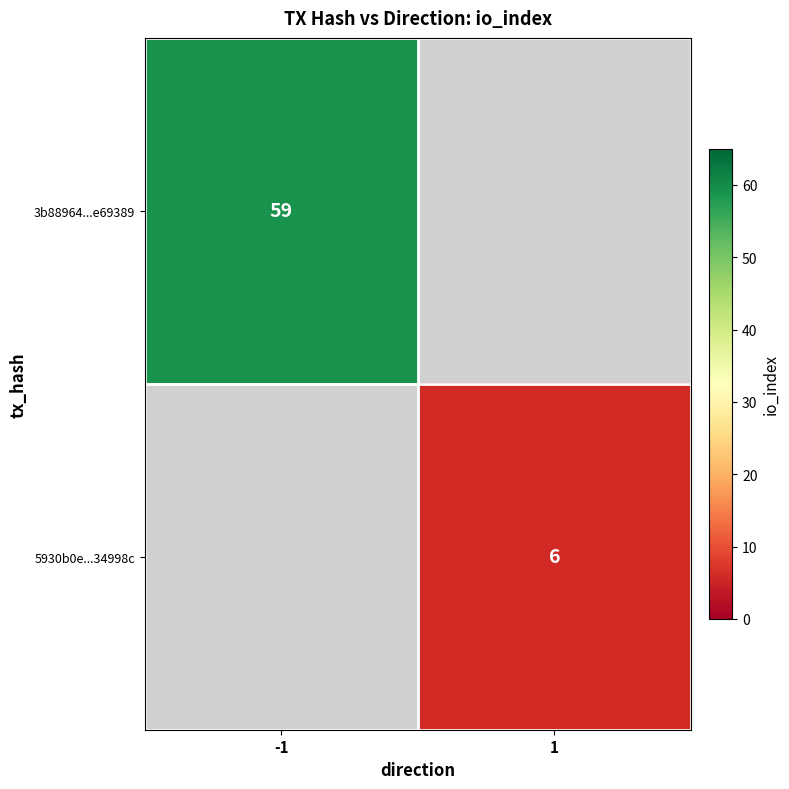

True or false: 3b88964...e69389 has a value of 59 at -1.

True